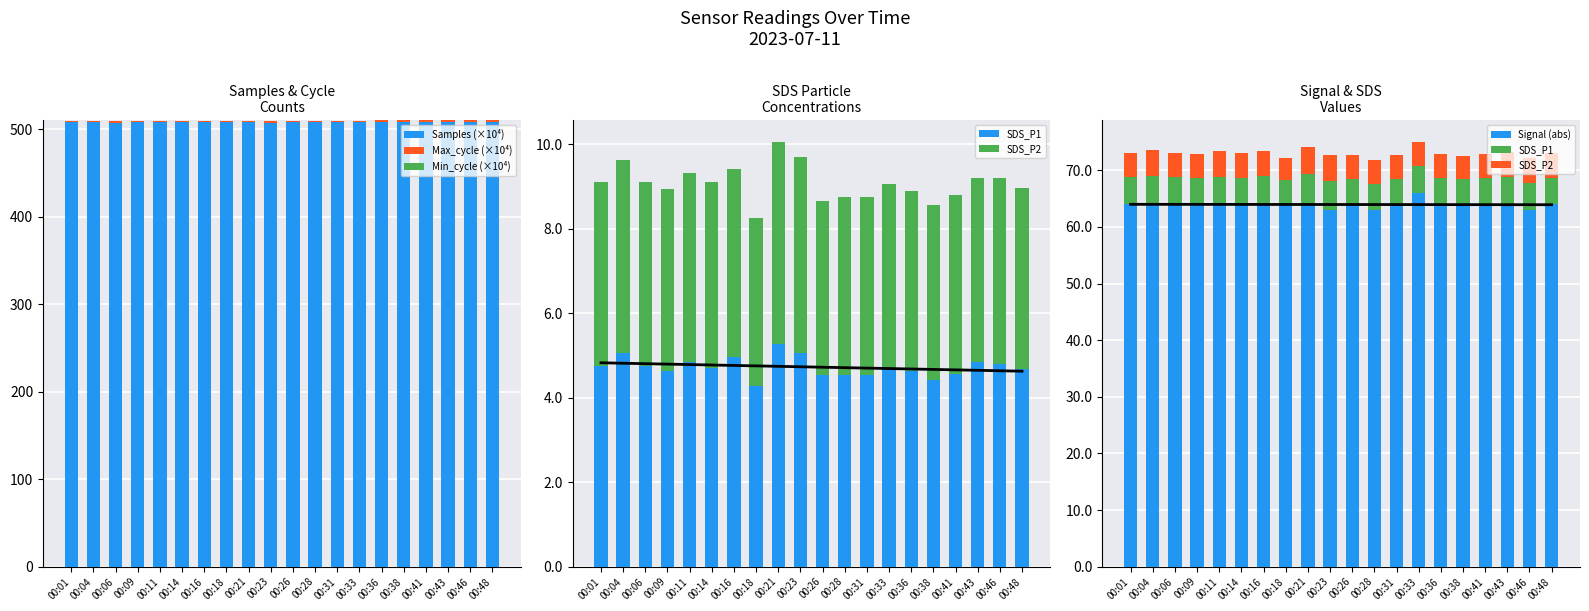

Which series has the largest range (max minus min)?

Signal (abs)